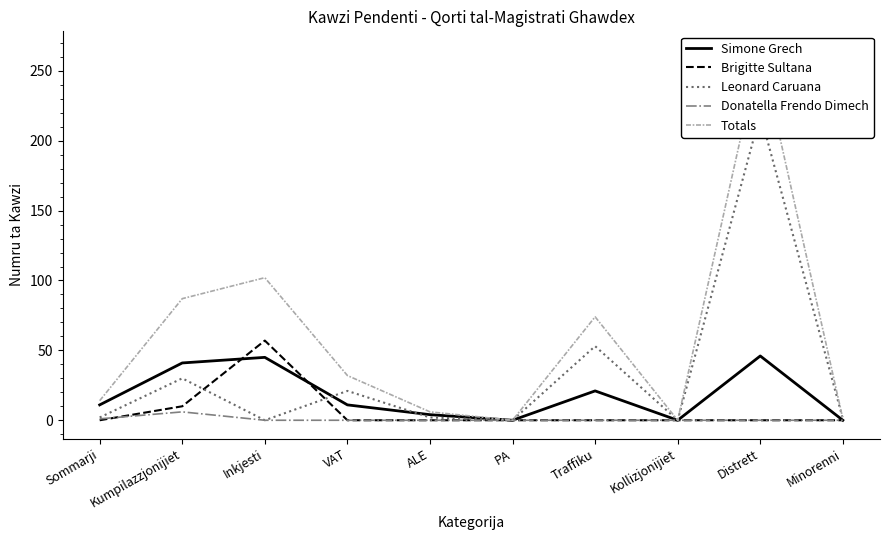

Is this an area chart (filled region under the line)?

No